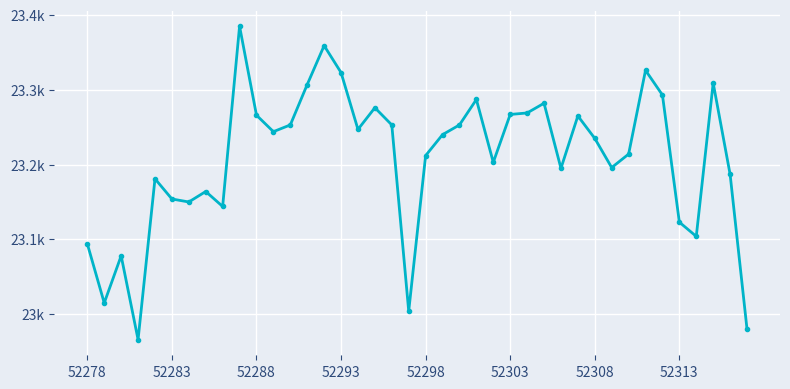

Is this an area chart (filled region under the line)?

No